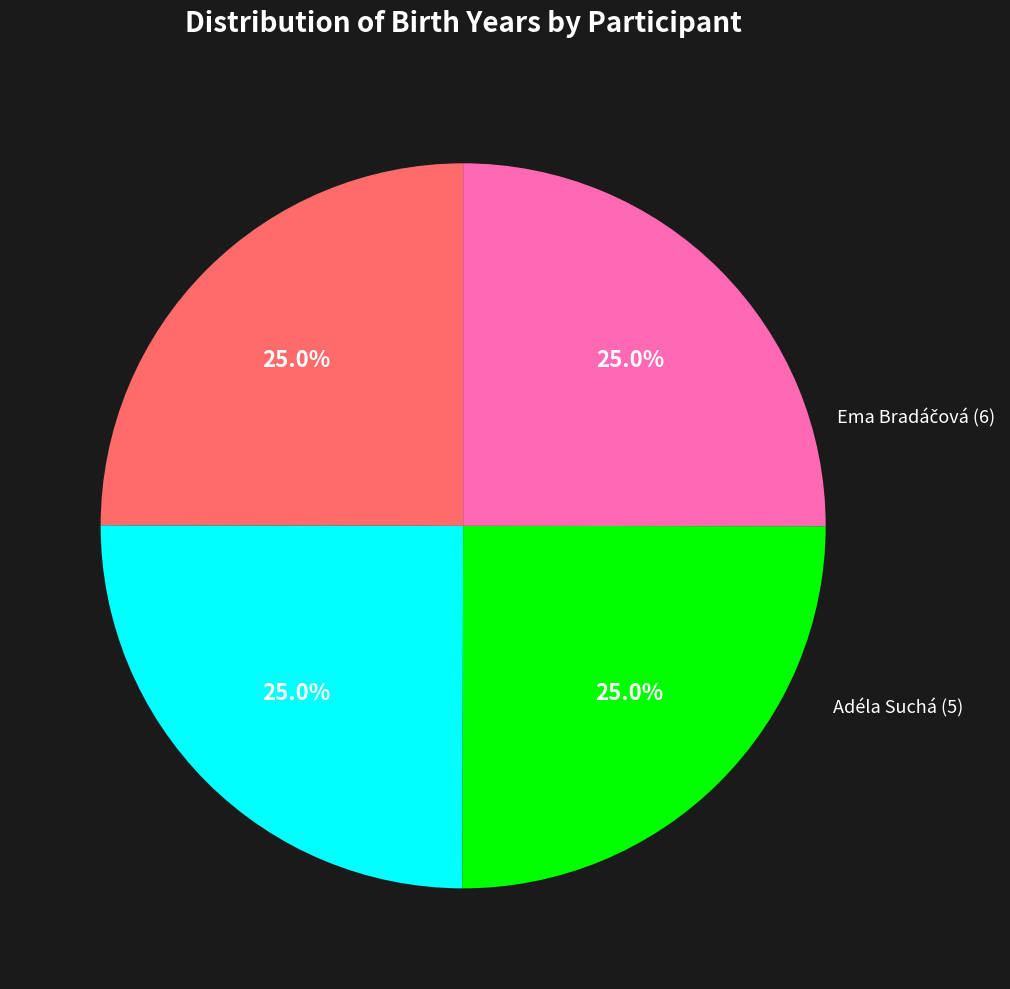

To the nearest percent, what is the average slice percentage?

25%